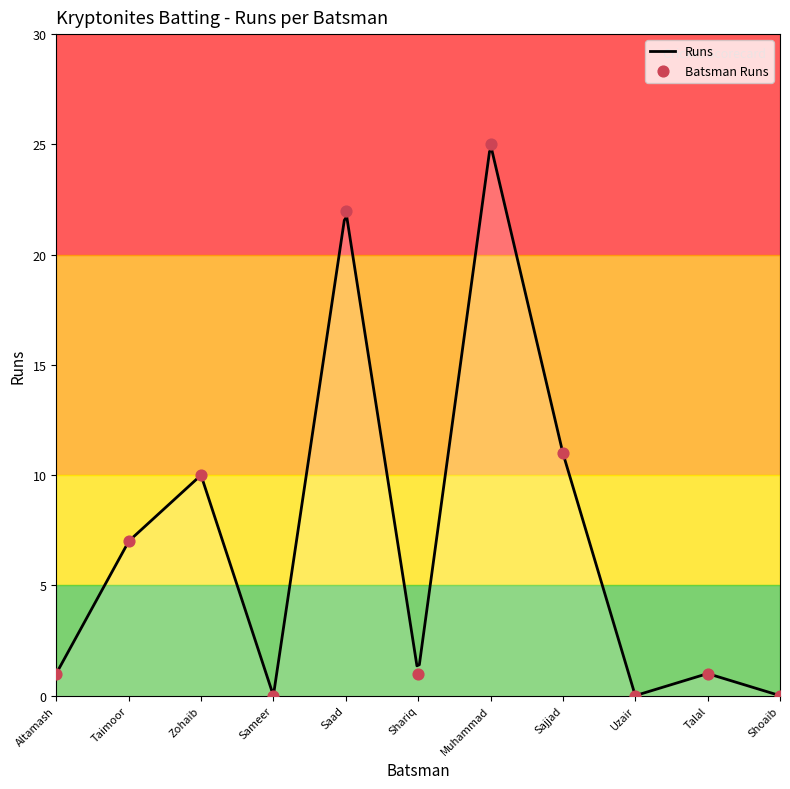

What is the change in value from Zohaib to Shoaib?

-10